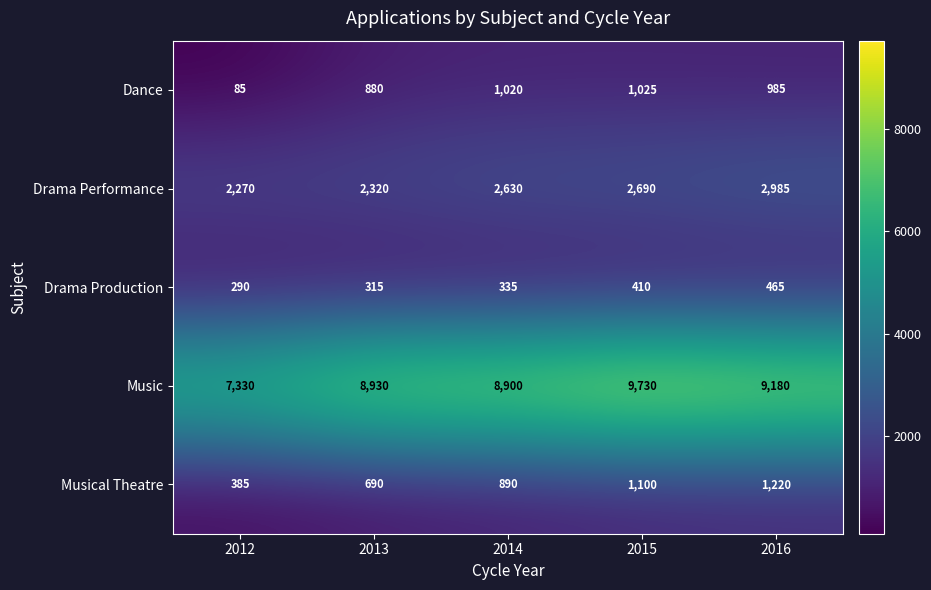

What is the smallest value displayed?

85